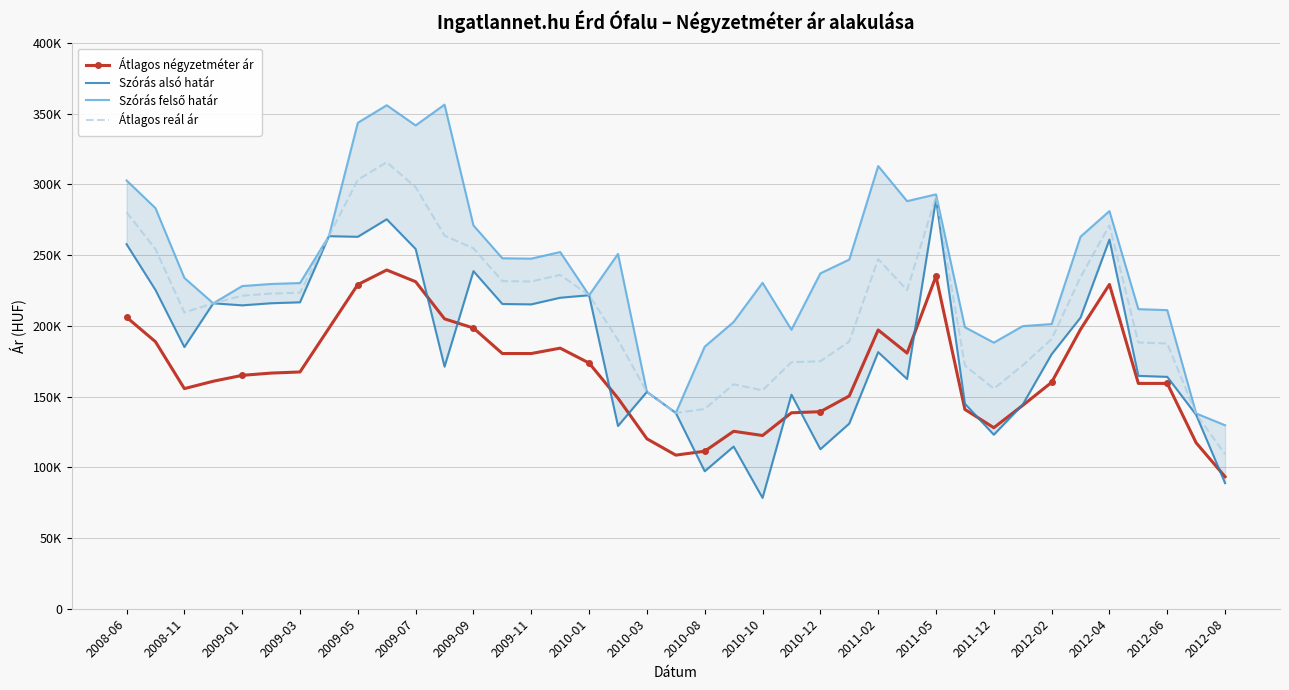

List the series in order of their overall mean, lowest first.

Átlagos négyzetméter ár, Szórás alsó határ, Átlagos reál ár, Szórás felső határ